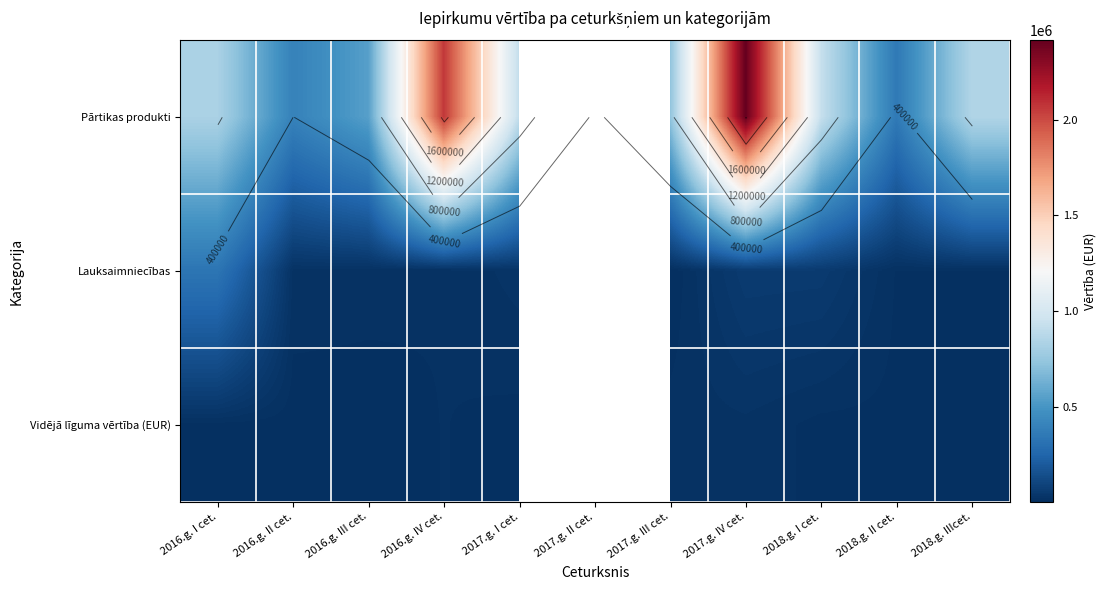

At which category is the sum across all series the highest?

2017.g. IV cet.